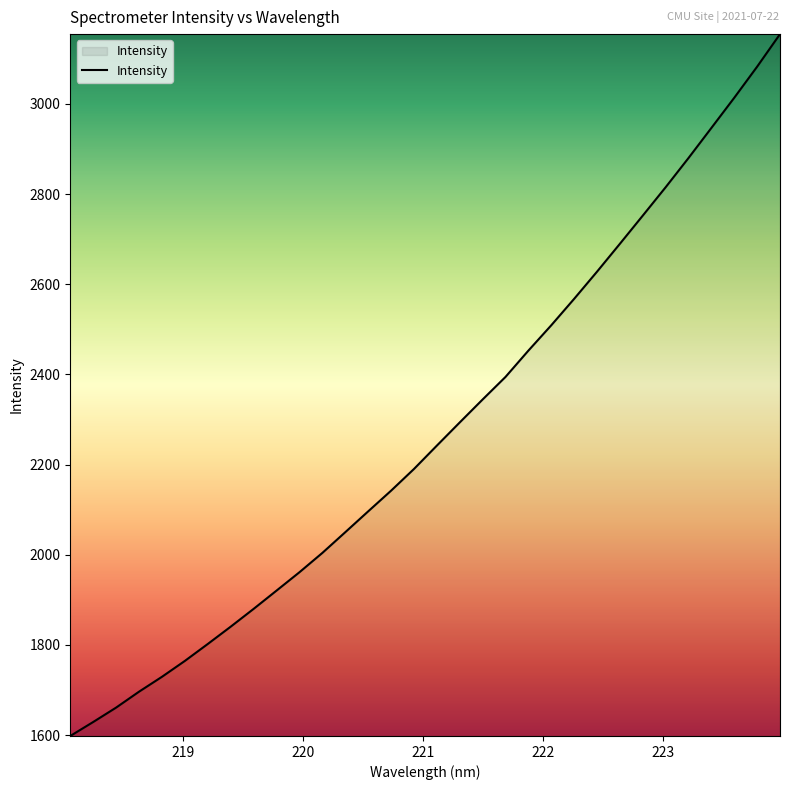

What is the greatest value displayed?

3154.6